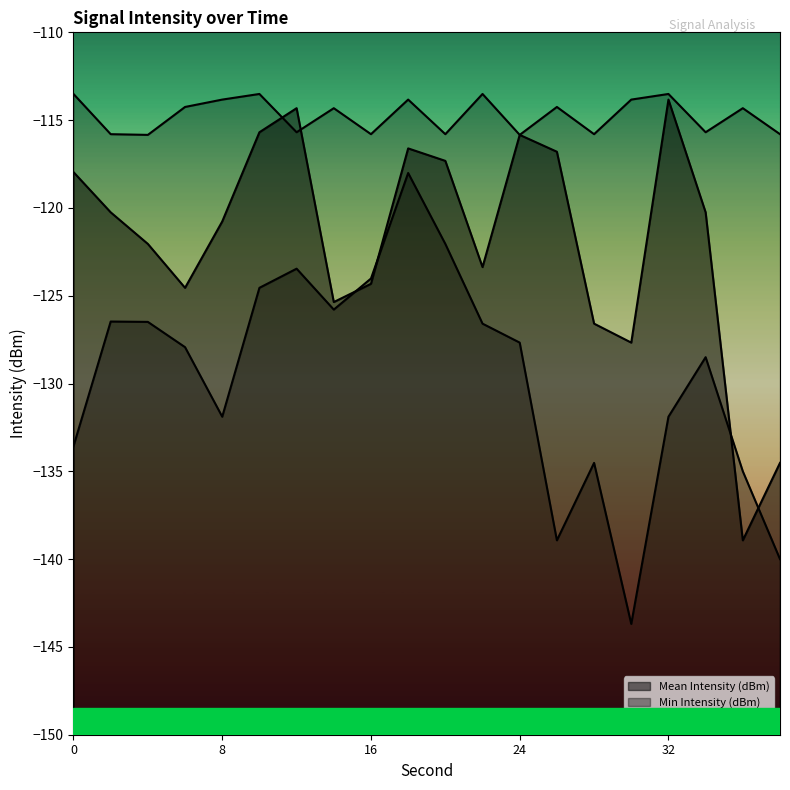

Reading left to right, extract all data points from this chart.

Mean Intensity (dBm): 0=-118.0	2=-120.2	4=-122.0	6=-124.5	8=-120.8	10=-115.7	12=-114.3	14=-125.4	16=-124.3	18=-116.6	20=-117.3	22=-123.4	24=-115.8	26=-116.8	28=-126.6	30=-127.7	32=-113.8	34=-120.2	36=-138.9	38=-134.5
Min Intensity (dBm): 0=-133.6	2=-126.5	4=-126.5	6=-127.9	8=-131.9	10=-124.5	12=-123.5	14=-125.8	16=-124.0	18=-118.0	20=-122.0	22=-126.6	24=-127.7	26=-138.9	28=-134.5	30=-143.7	32=-131.9	34=-128.5	36=-135.0	38=-140.0
Max Intensity (dBm): 0=-113.5	2=-115.8	4=-115.8	6=-114.2	8=-113.8	10=-113.5	12=-115.7	14=-114.3	16=-115.8	18=-113.8	20=-115.8	22=-113.5	24=-115.8	26=-114.2	28=-115.8	30=-113.8	32=-113.5	34=-115.7	36=-114.3	38=-115.8